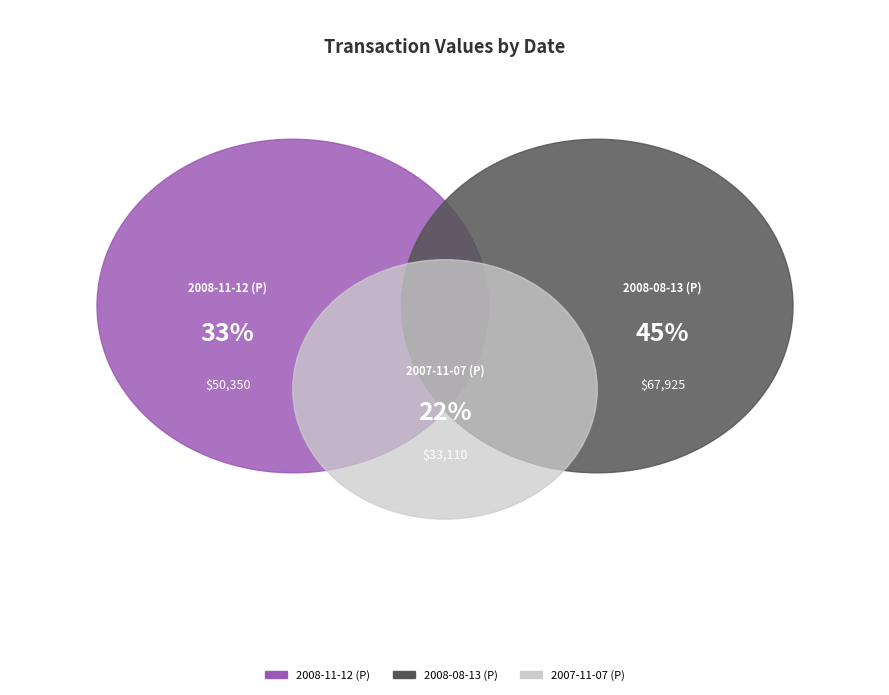

True or false: 2007-11-07 (P) accounts for 22% of the total.

True